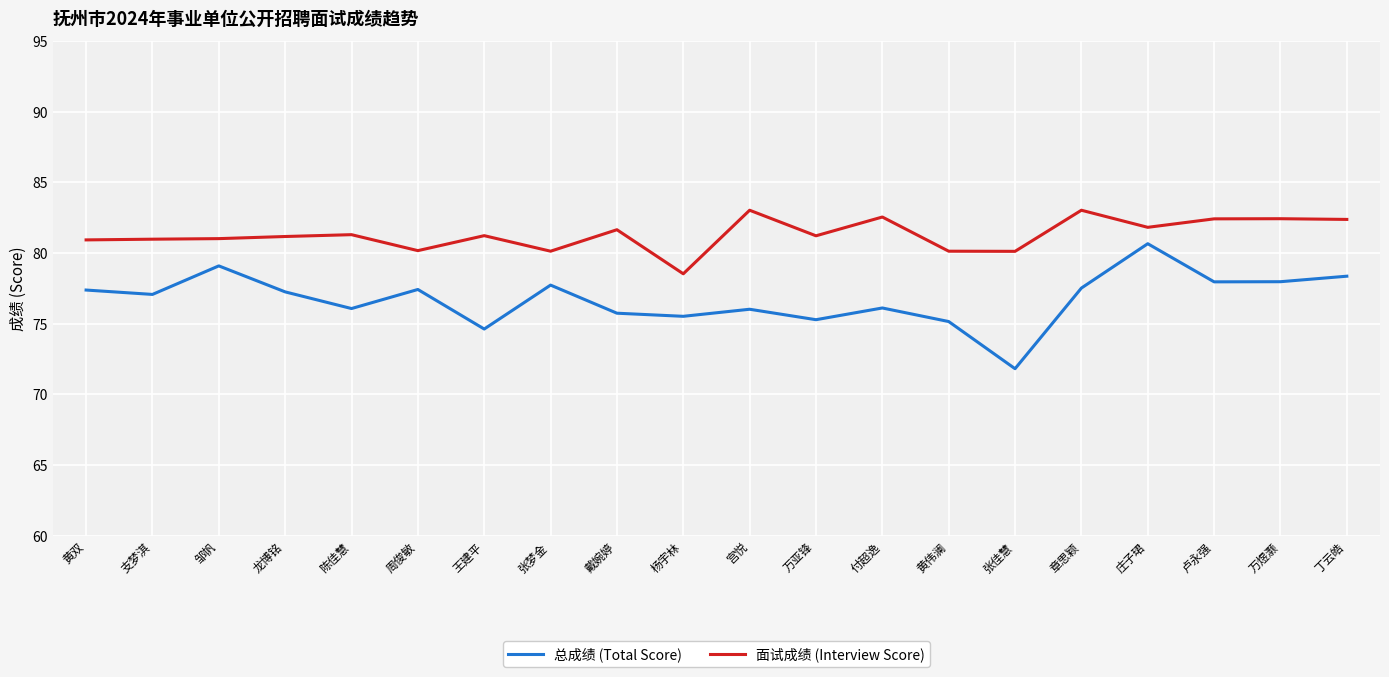

Count the number of categories in the chart.

20